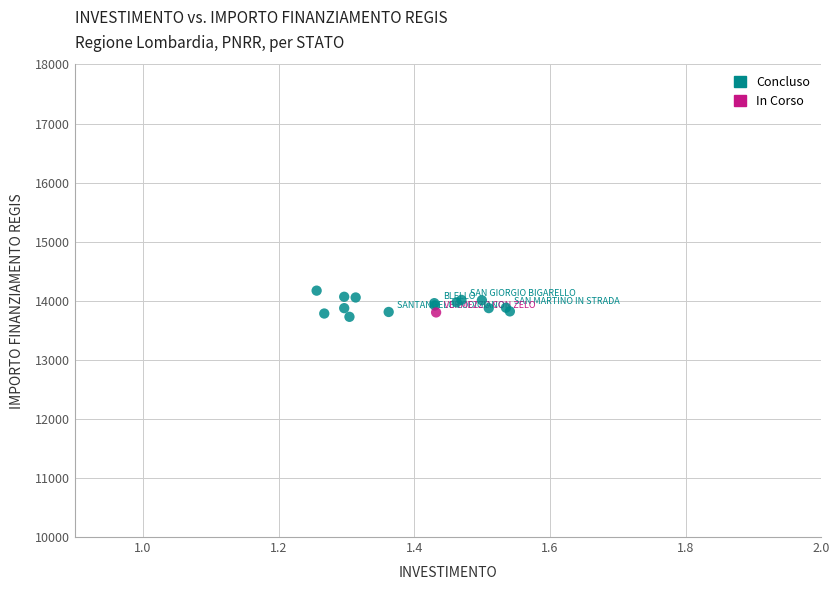

What are all the series names shown in the legend?

Concluso, In Corso